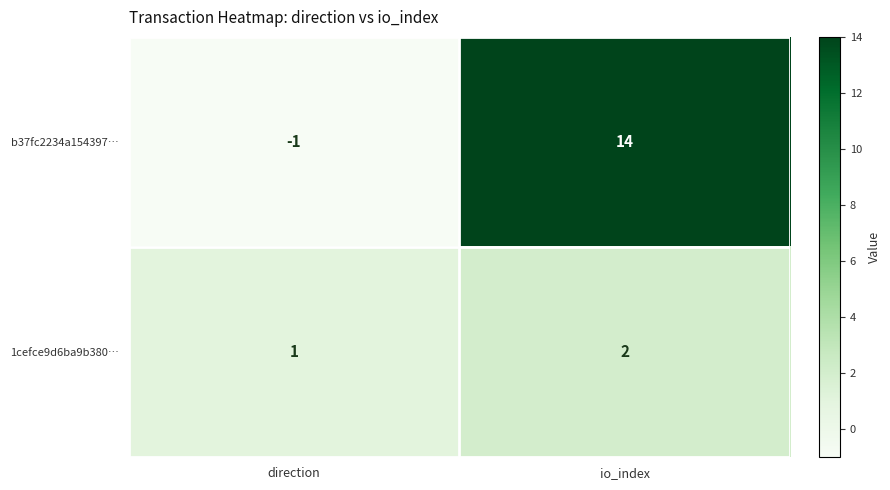

Rank the series at direction from highest to lowest value.

1cefce9d6ba9b380…, b37fc2234a154397…